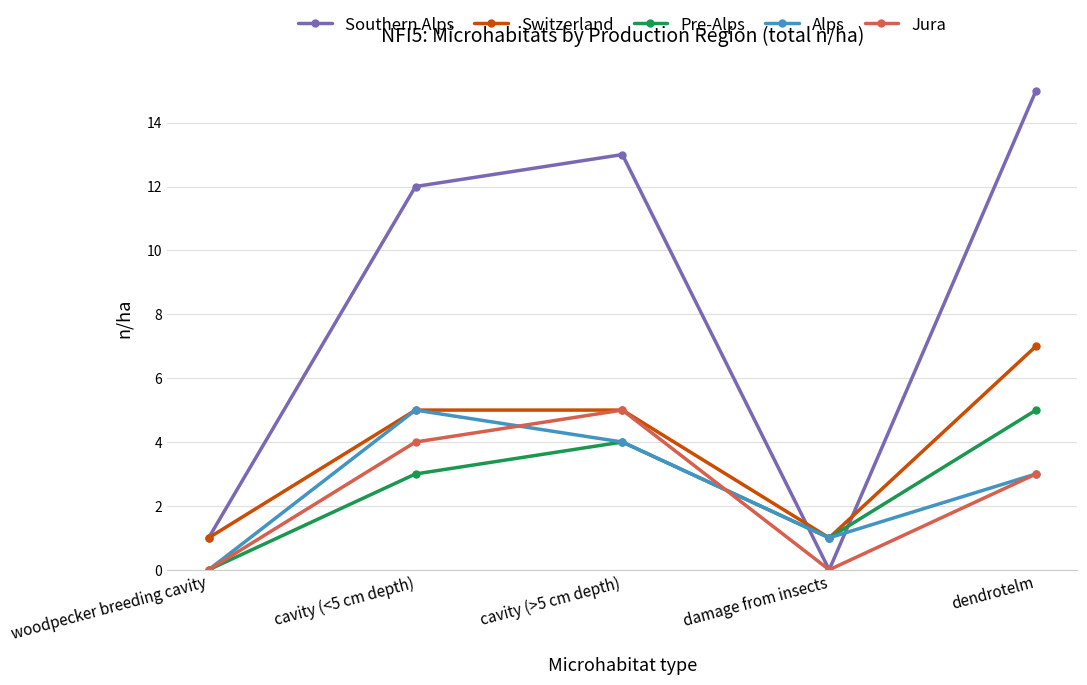

Reading left to right, transcribe all the data shown in this chart.

Southern Alps: woodpecker breeding cavity=1	cavity (<5 cm depth)=12	cavity (>5 cm depth)=13	damage from insects=0	dendrotelm=15
Switzerland: woodpecker breeding cavity=1	cavity (<5 cm depth)=5	cavity (>5 cm depth)=5	damage from insects=1	dendrotelm=7
Pre-Alps: woodpecker breeding cavity=0	cavity (<5 cm depth)=3	cavity (>5 cm depth)=4	damage from insects=1	dendrotelm=5
Alps: woodpecker breeding cavity=0	cavity (<5 cm depth)=5	cavity (>5 cm depth)=4	damage from insects=1	dendrotelm=3
Jura: woodpecker breeding cavity=0	cavity (<5 cm depth)=4	cavity (>5 cm depth)=5	damage from insects=0	dendrotelm=3